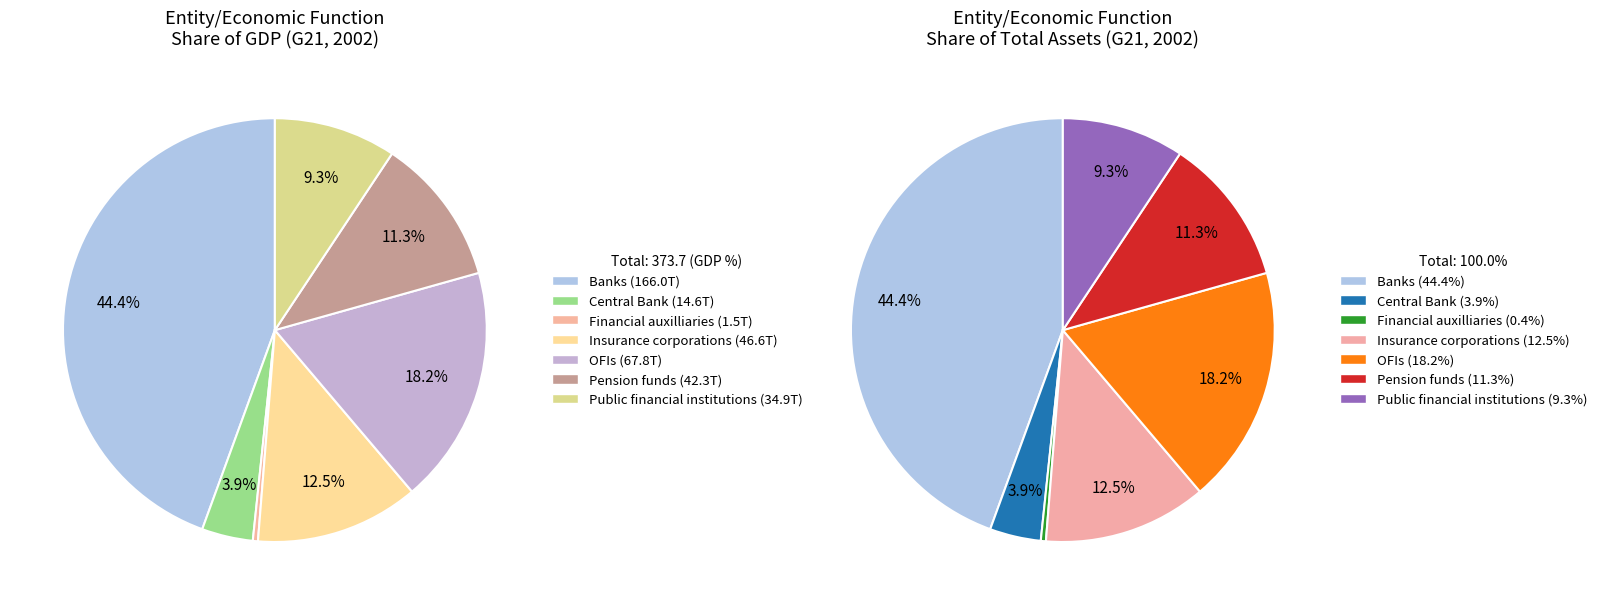

True or false: Banks accounts for 58% of the total.

False